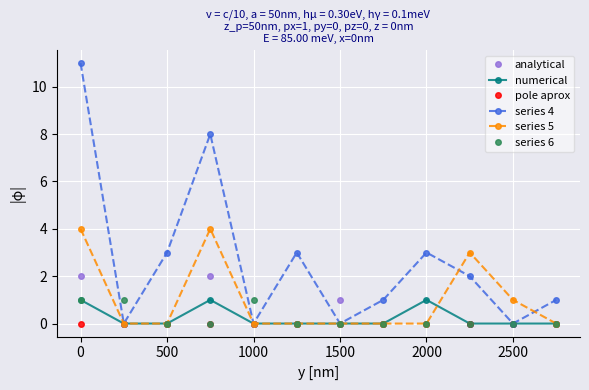

Count the number of categories in the chart.

12